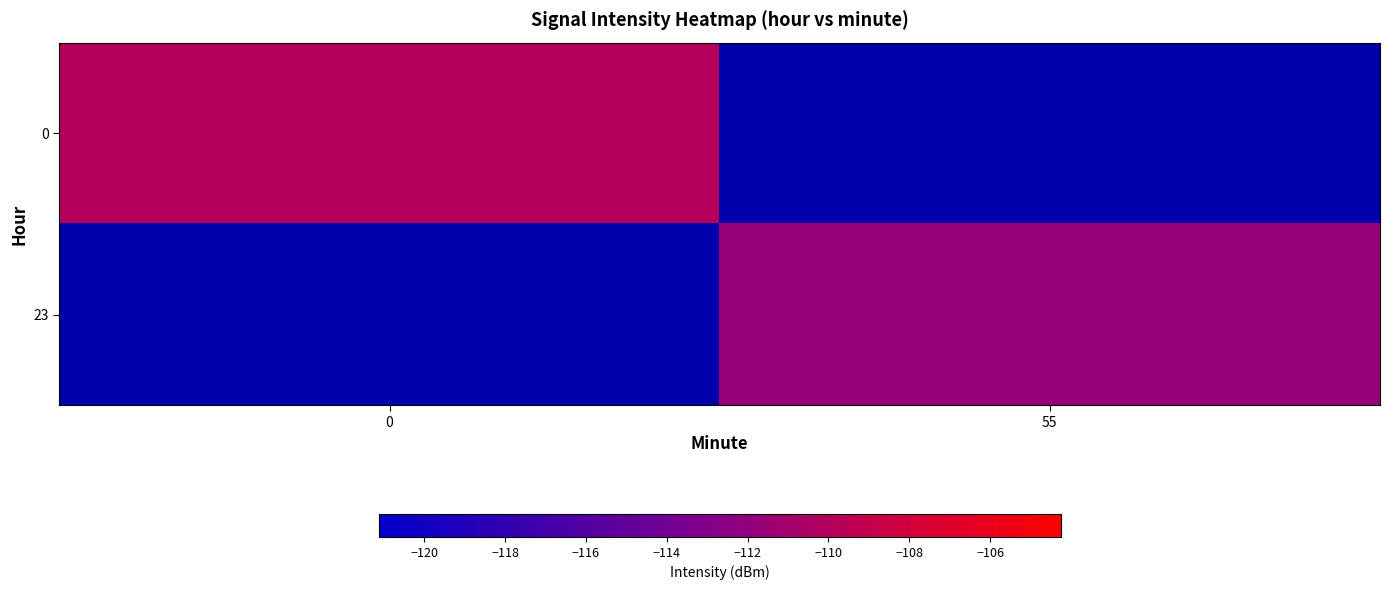

What value does the 23 series have at 55?

-111.6